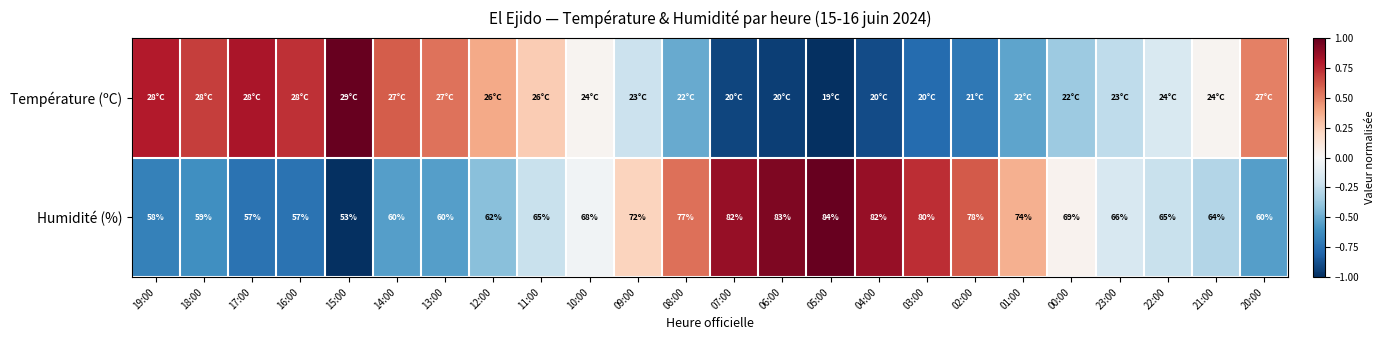

Which series has the largest total across all categories?

Humidité (%)